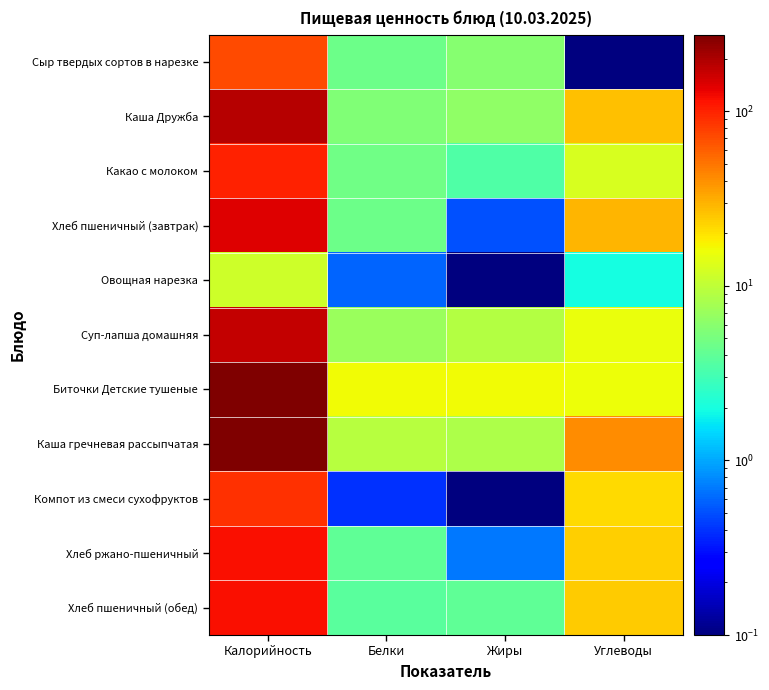

Count the number of categories in the chart.

4